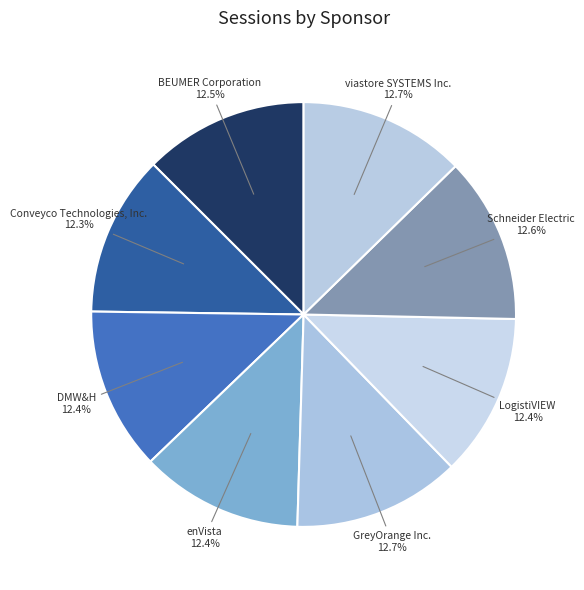

Count the number of slices in the pie.

8